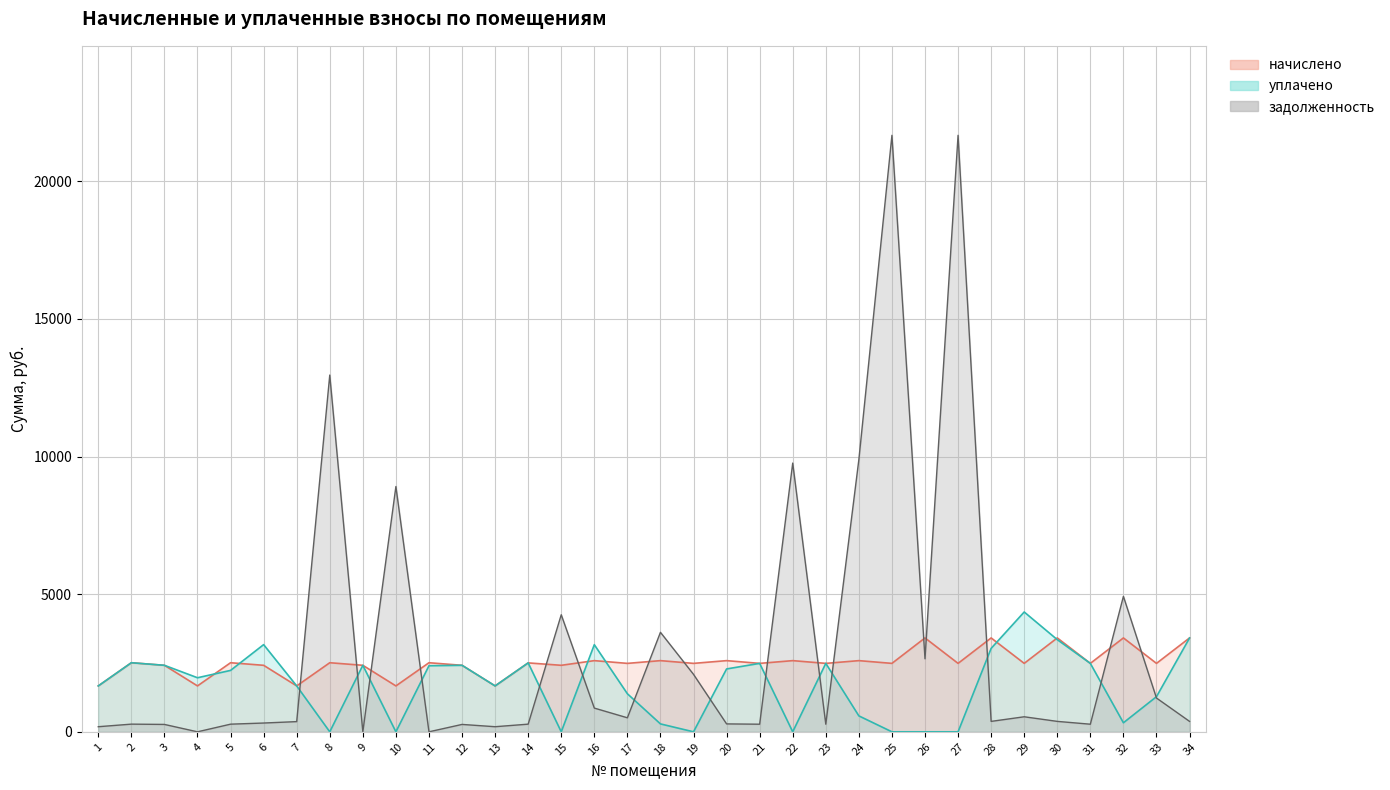

In задолженность, how many points are lower than both neighbors (excluding endpoints)?

10